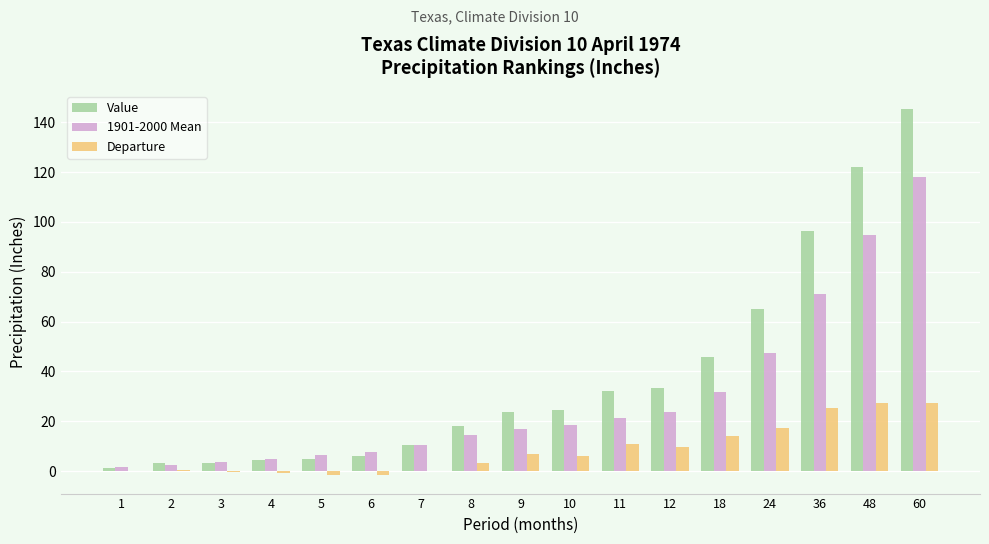

What is the total value across all series at 12?

66.7